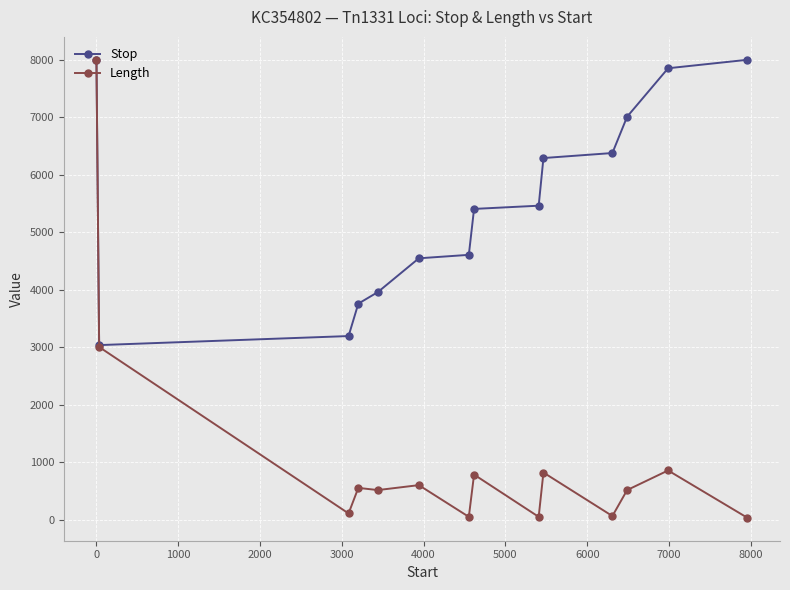

What is the minimum value for Stop?

3039